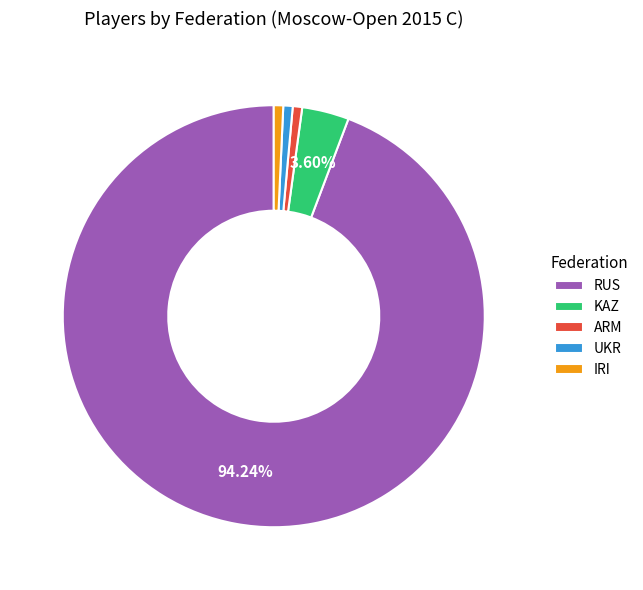

To the nearest percent, what is the average slice percentage?

20%